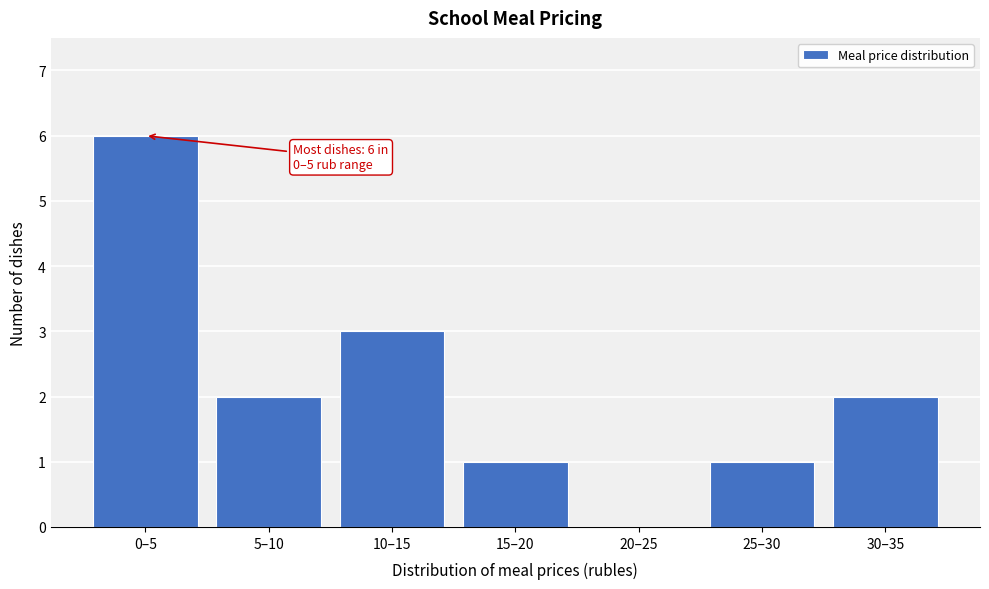

Reading left to right, what are all the values shown in this chart?

0–5=6	5–10=2	10–15=3	15–20=1	20–25=0	25–30=1	30–35=2